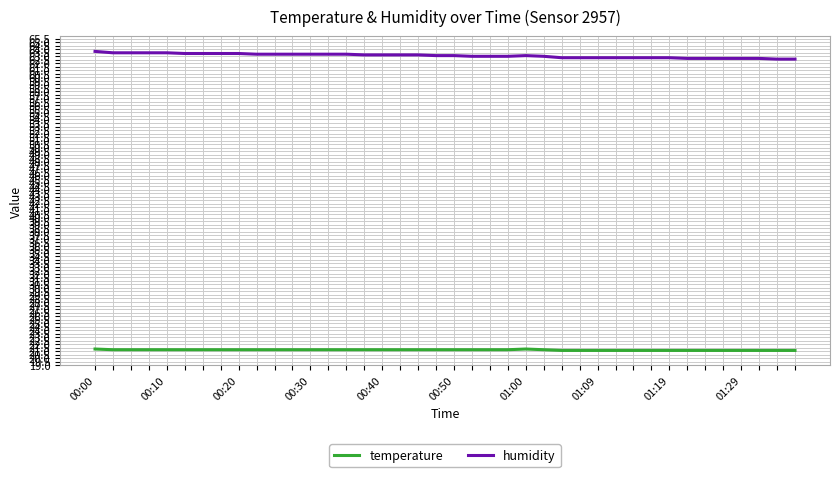

Count the number of data series in this chart.

2